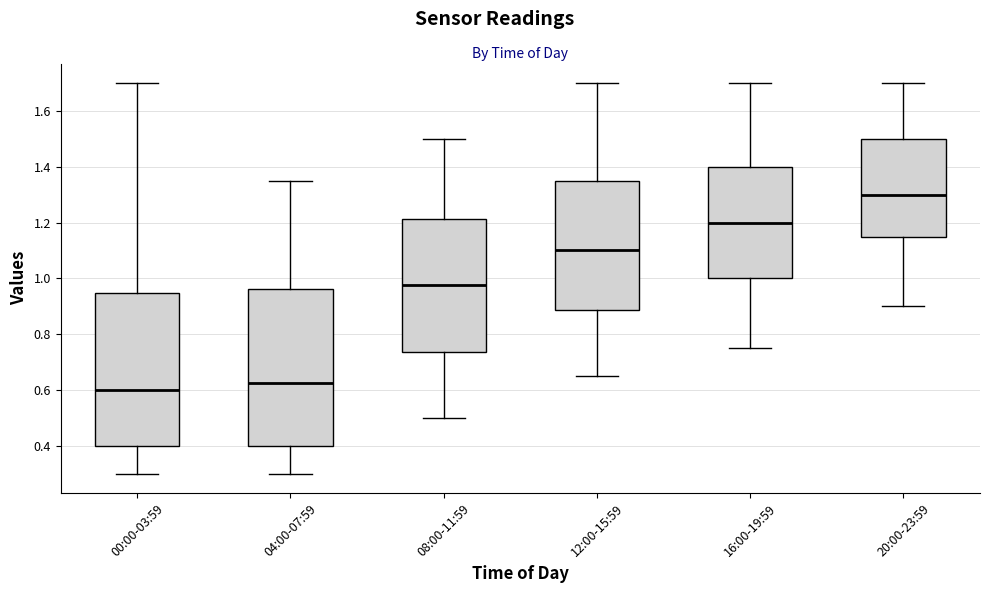

Which box's median line is the highest?

20:00-23:59